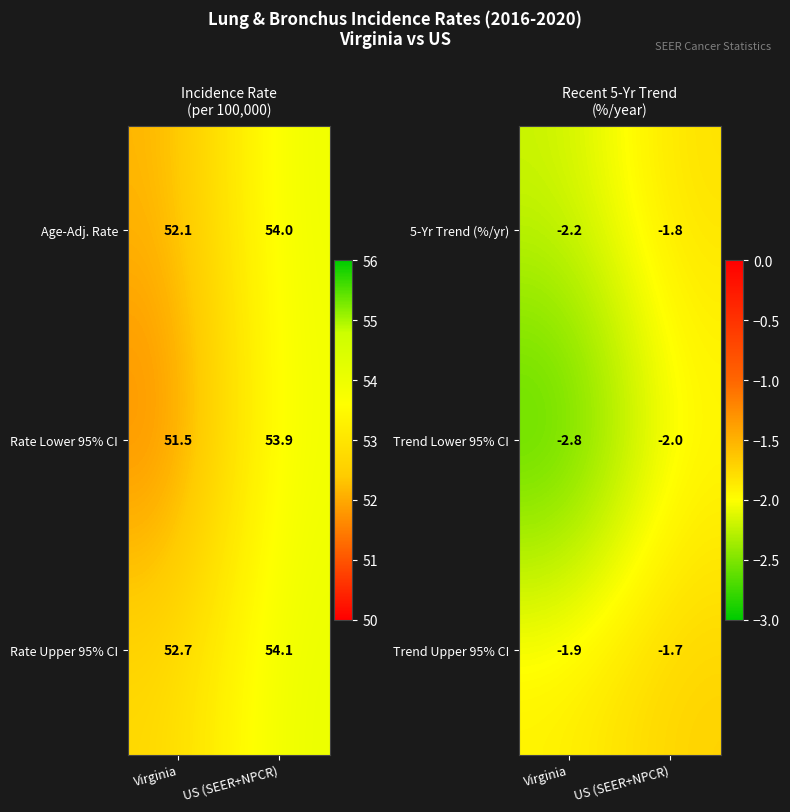

What is the average value of the Trend Lower 95% CI series?

-2.4